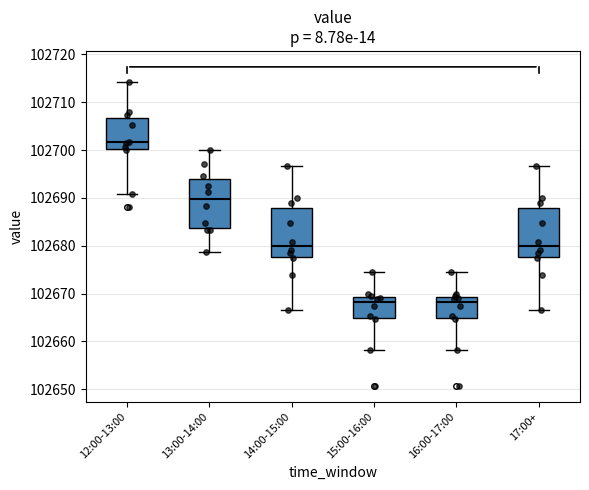

Where does the upper whisker of the box for 17:00+ end on the y-axis? The values are not printed on the chart, so give them approximately, as read against the axis.

102697